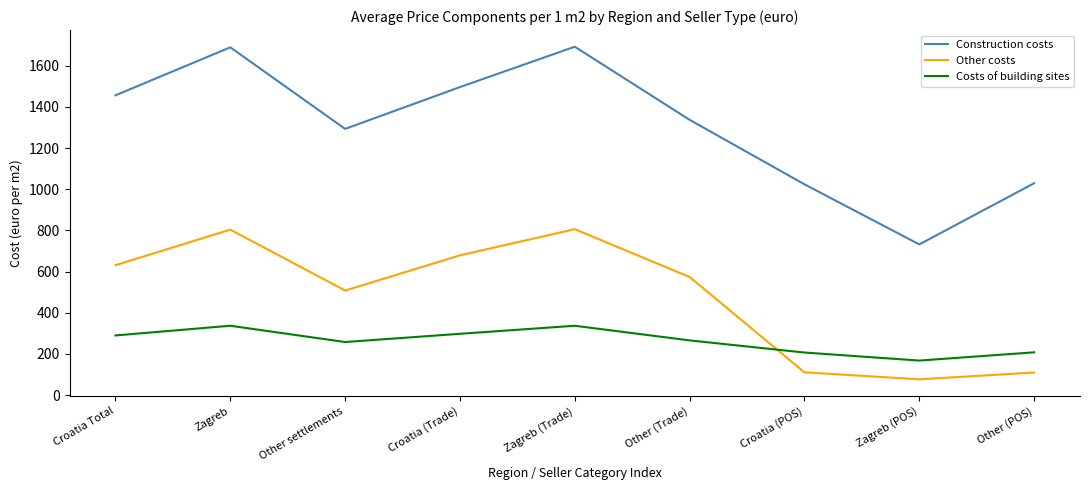

Rank the series by their average value, from lowest to highest.

Costs of building sites, Other costs, Construction costs